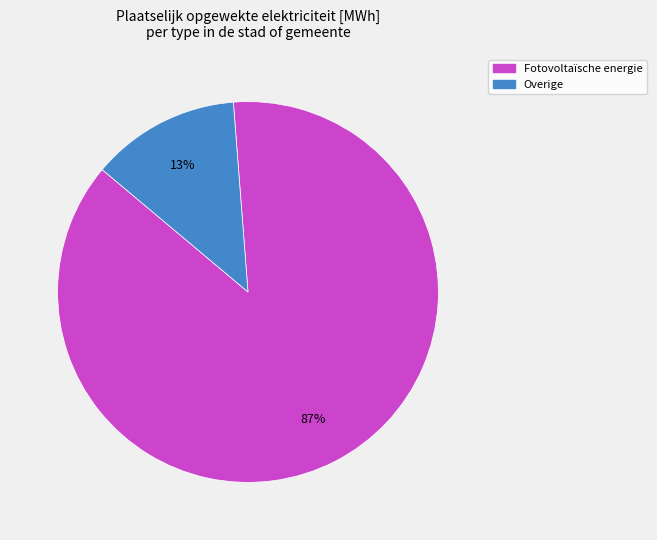

Does any single category account for the majority?

Yes